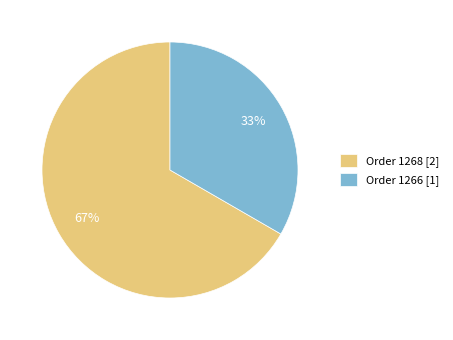

To the nearest percent, what is the combined percentage of Order 1268 and Order 1266?

100%